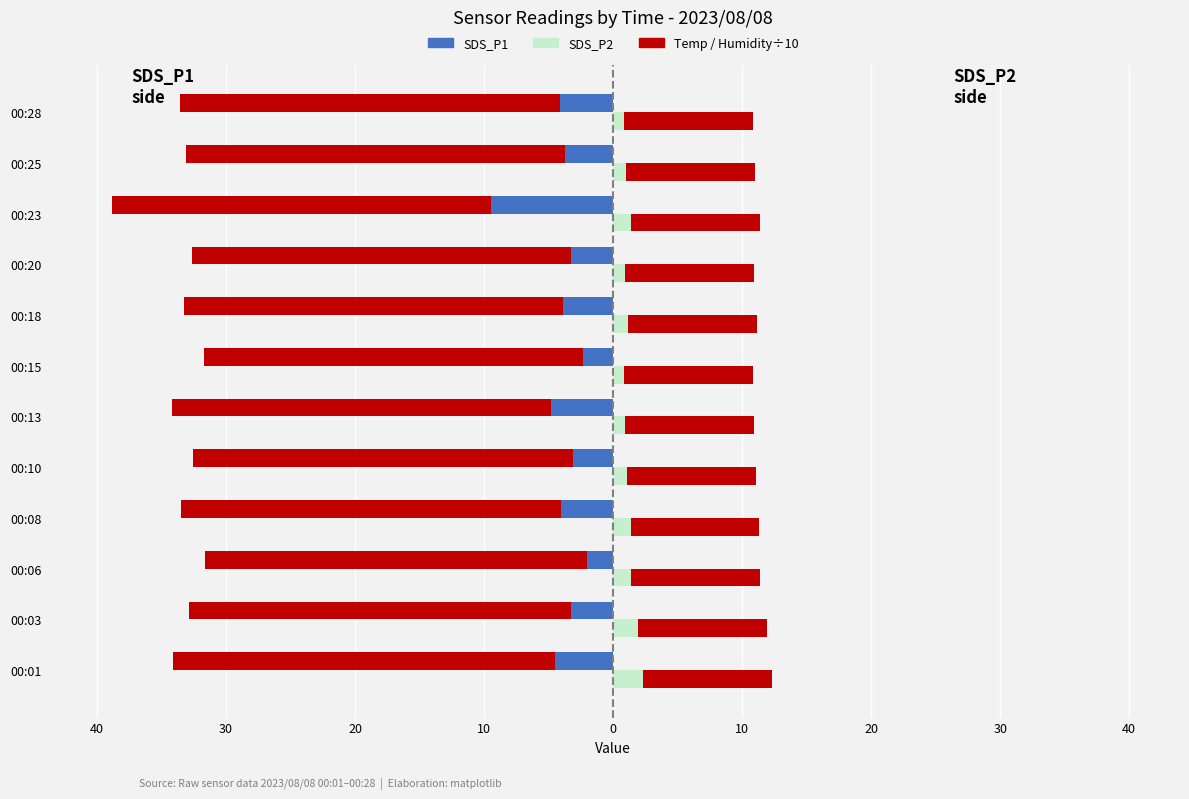

How many bars are there in each group?

4